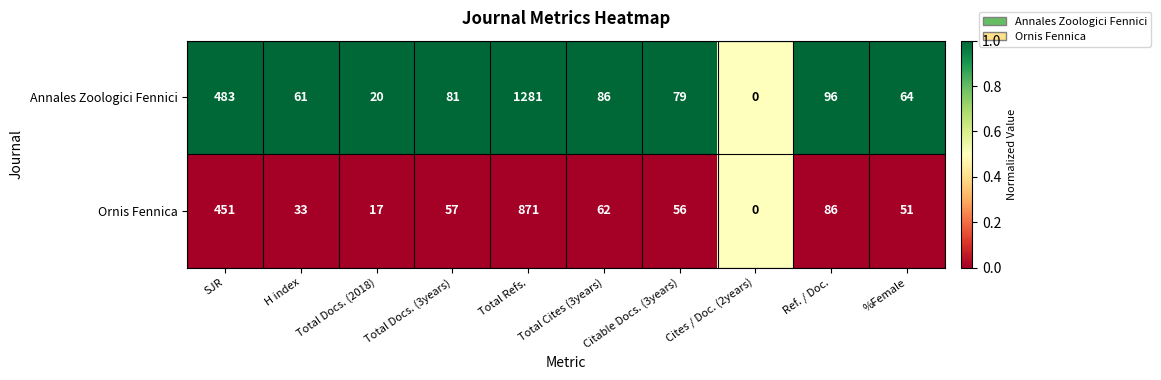

Which category has the lowest value across all series?

Cites / Doc. (2years)